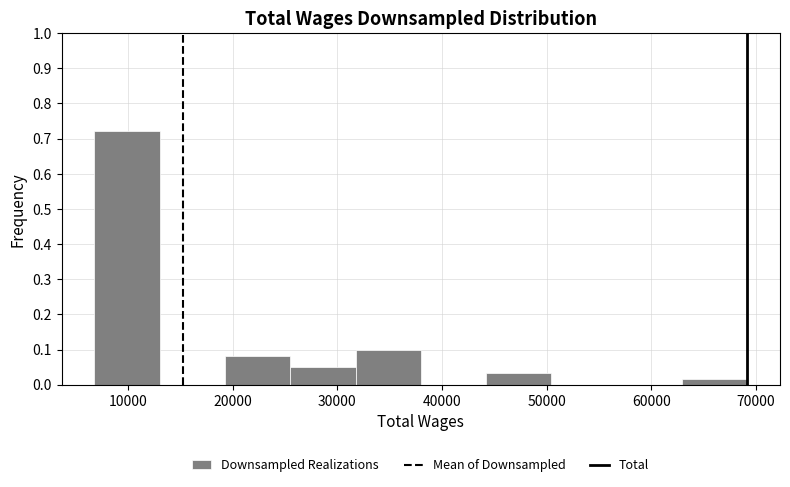

Reading left to right, list every bar in this chart as the range it spans on the x-axis followed by its height. Neither the bar edges nor the heights are printed on the chart, so give them approximately, as read against the axes.

7000 to 13000: 0.72
13000 to 19000: 0
19000 to 26000: 0.08
26000 to 32000: 0.05
32000 to 38000: 0.10
38000 to 44000: 0
44000 to 50000: 0.03
50000 to 57000: 0
57000 to 63000: 0
63000 to 69000: 0.02